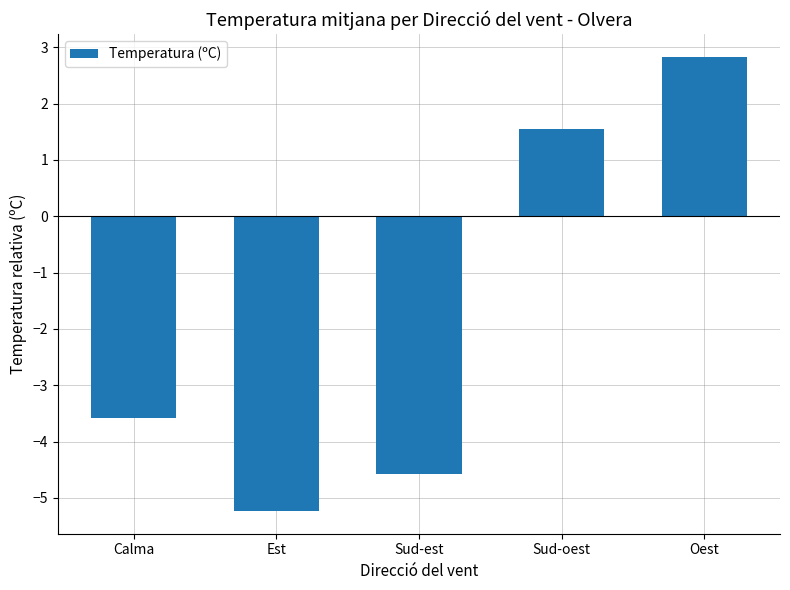

What is the sum of all values?

-9.0